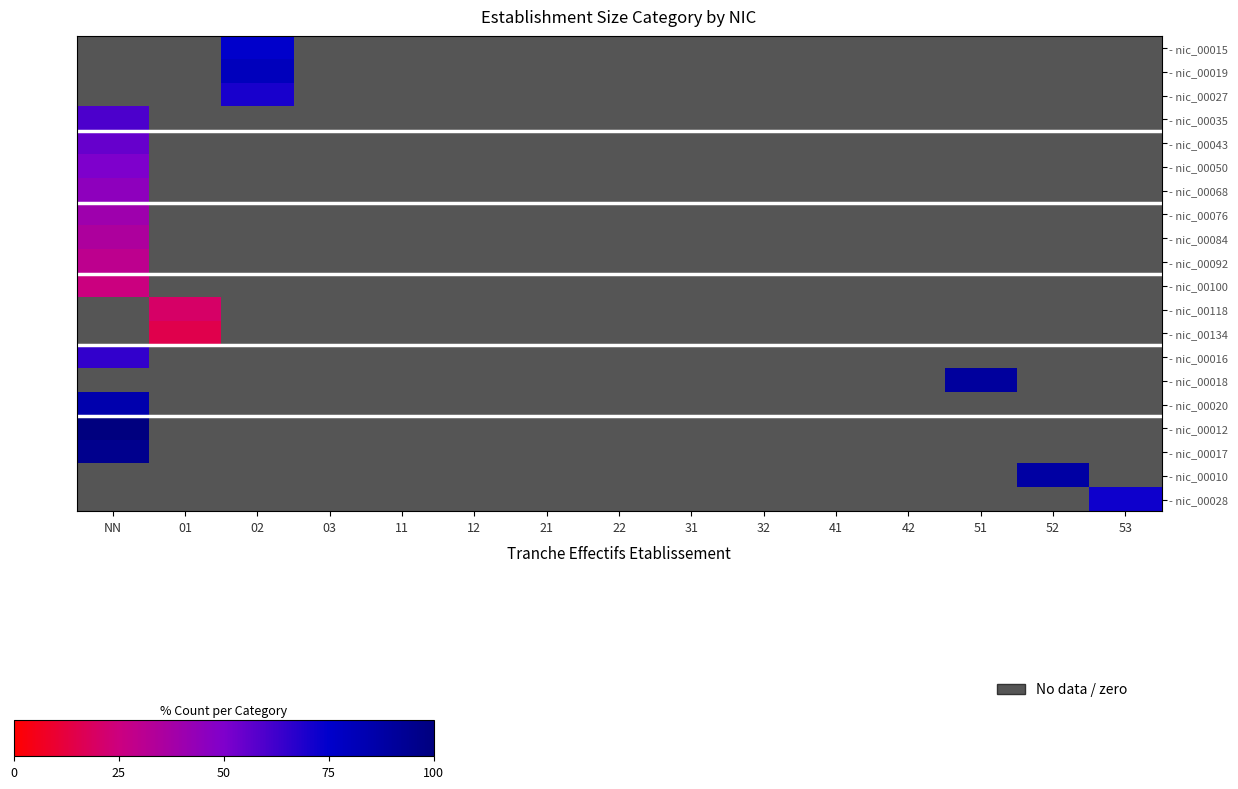

Which category has the highest value in the - nic_00018 series?

NN